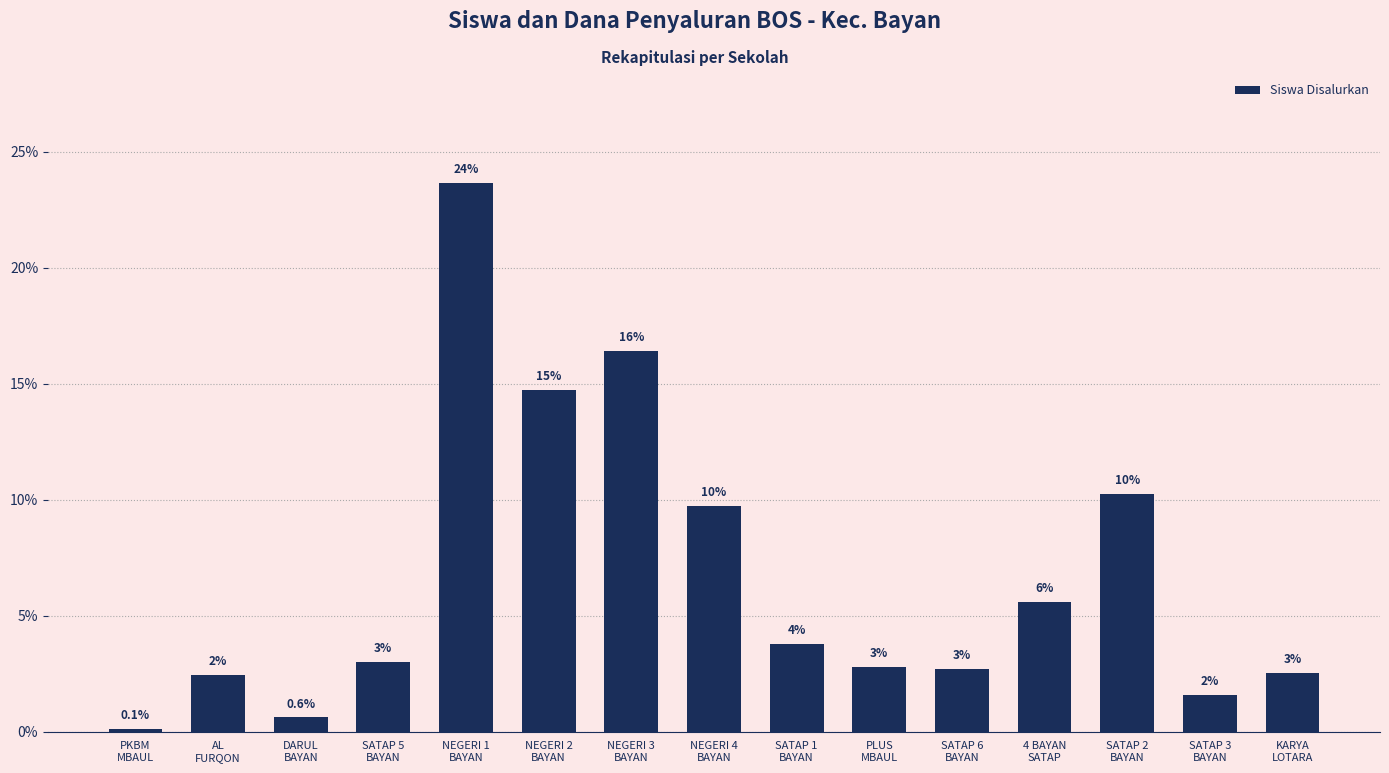

Are the bars horizontal?

No